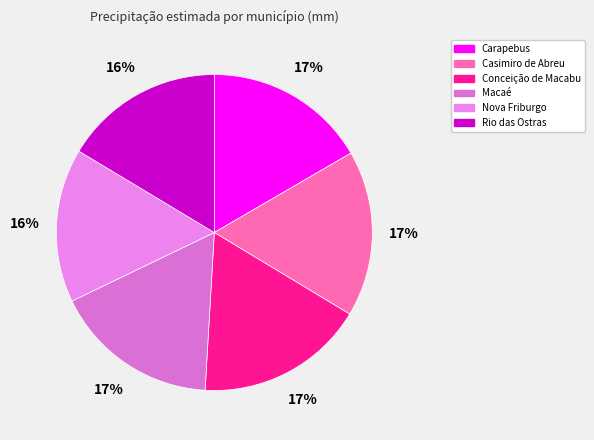

How many segments does this pie chart have?

6